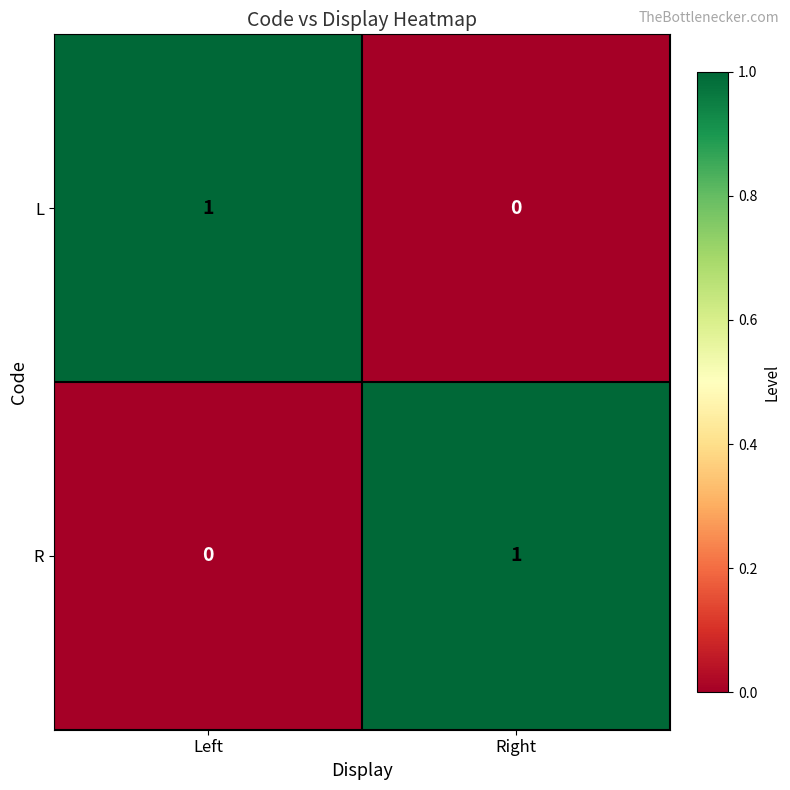

How many data points does each series have?

2